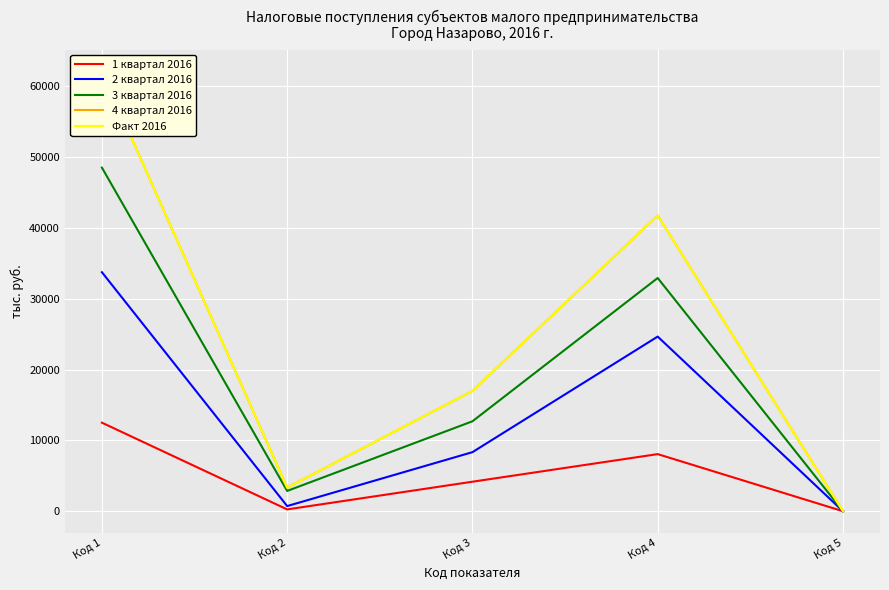

Which label corresponds to the smallest value in the chart?

Код 5